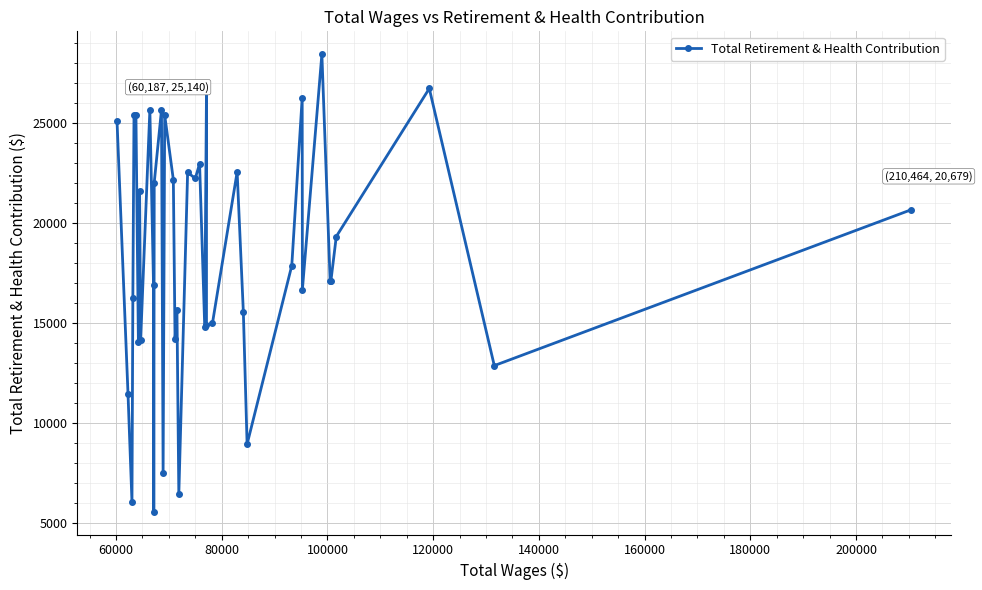

What is the greatest value displayed?

28457